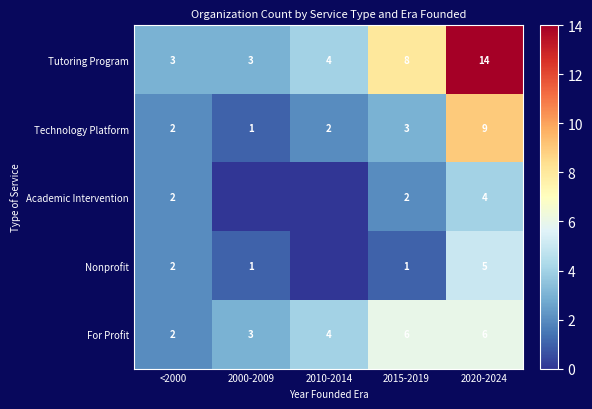

What is the total value across all series at 2020-2024?

38